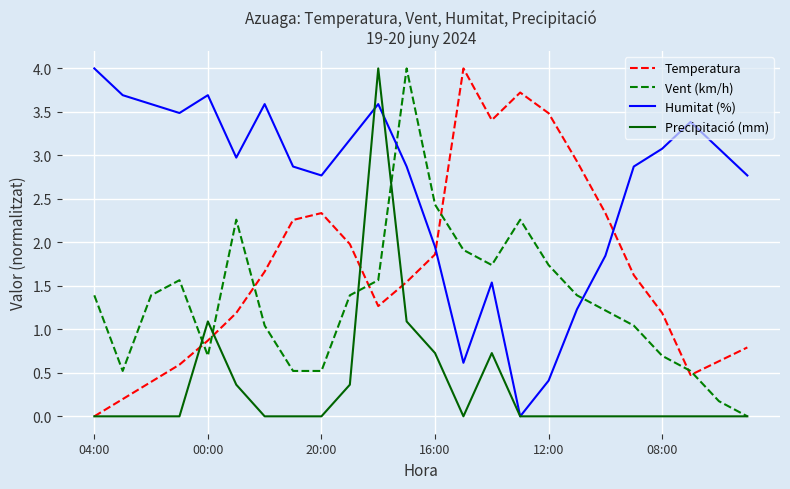

What is the maximum value for Temperatura?

4.0